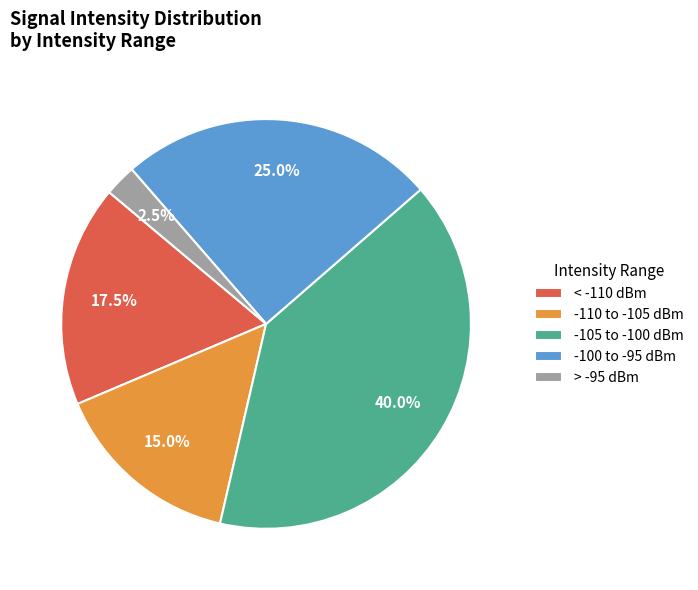

Is there any slice that represents more than half of the pie?

No